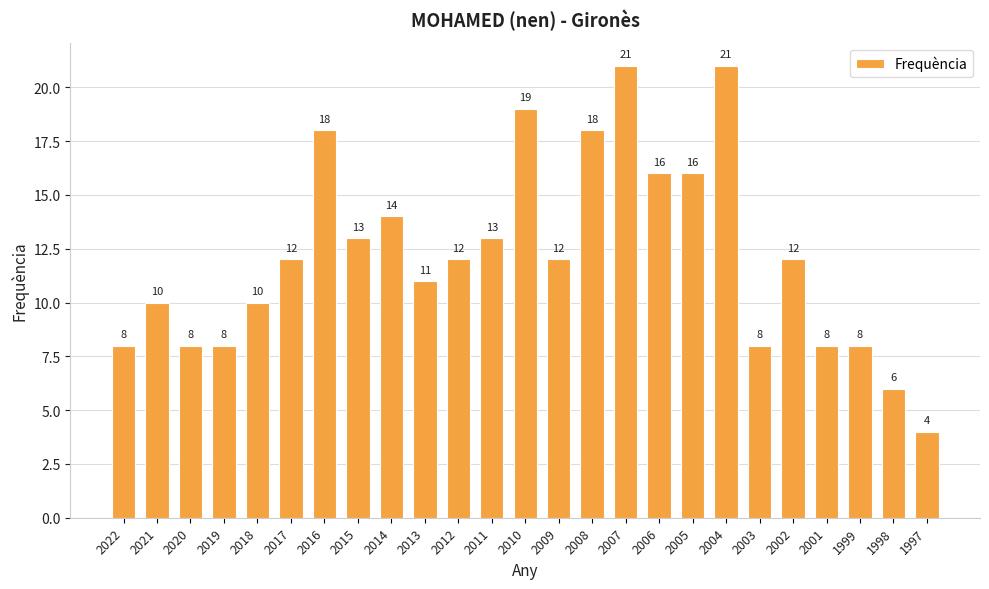

Reading left to right, extract all data points from this chart.

2022=8	2021=10	2020=8	2019=8	2018=10	2017=12	2016=18	2015=13	2014=14	2013=11	2012=12	2011=13	2010=19	2009=12	2008=18	2007=21	2006=16	2005=16	2004=21	2003=8	2002=12	2001=8	1999=8	1998=6	1997=4